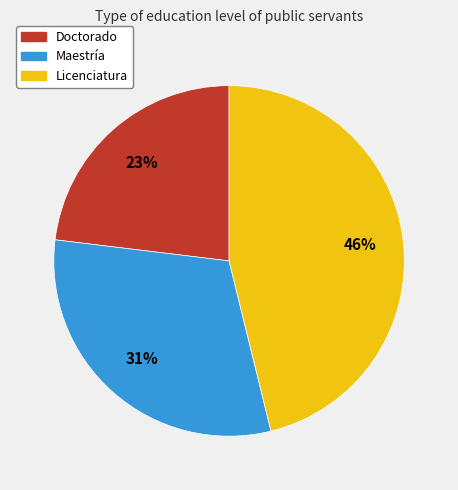

Count the number of slices in the pie.

3